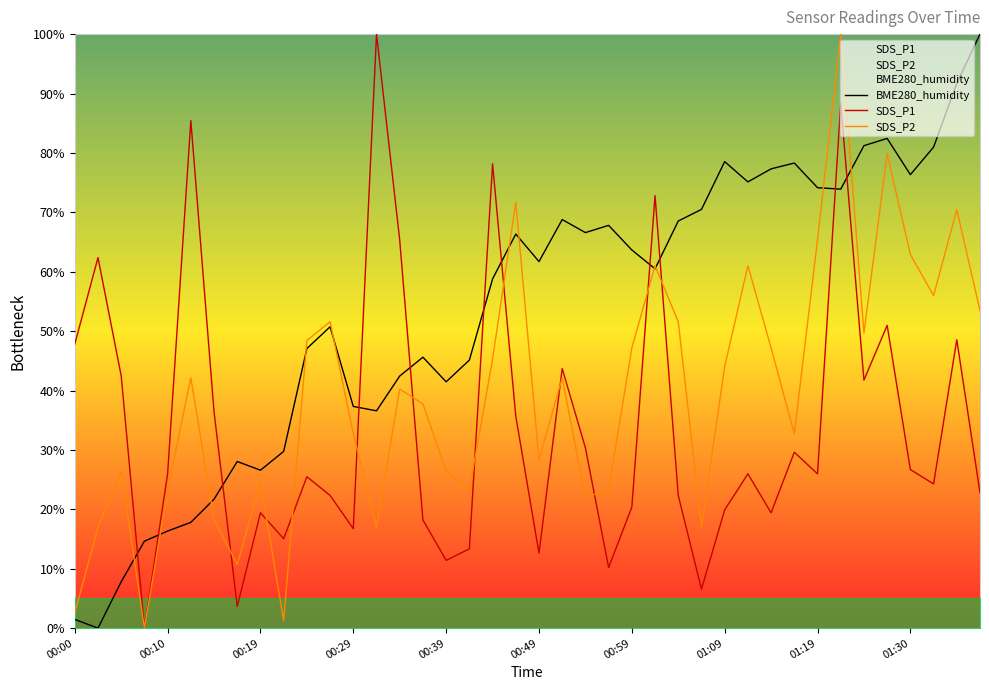

Which series ends up on top after the final intersection of SDS_P1 and BME280_humidity?

BME280_humidity